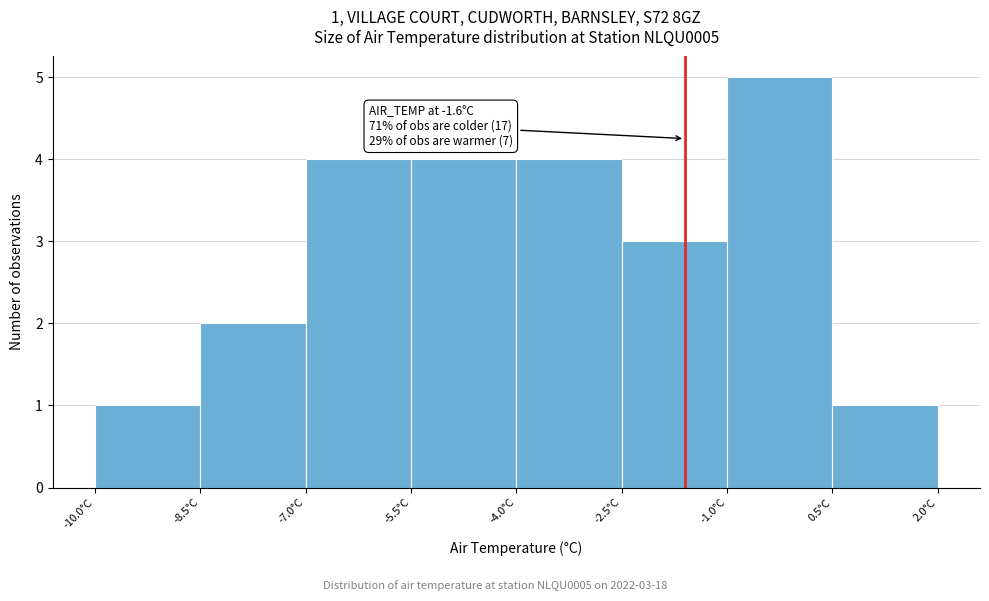

Which range on the x-axis has the tallest bar?

-1.0 to 0.5